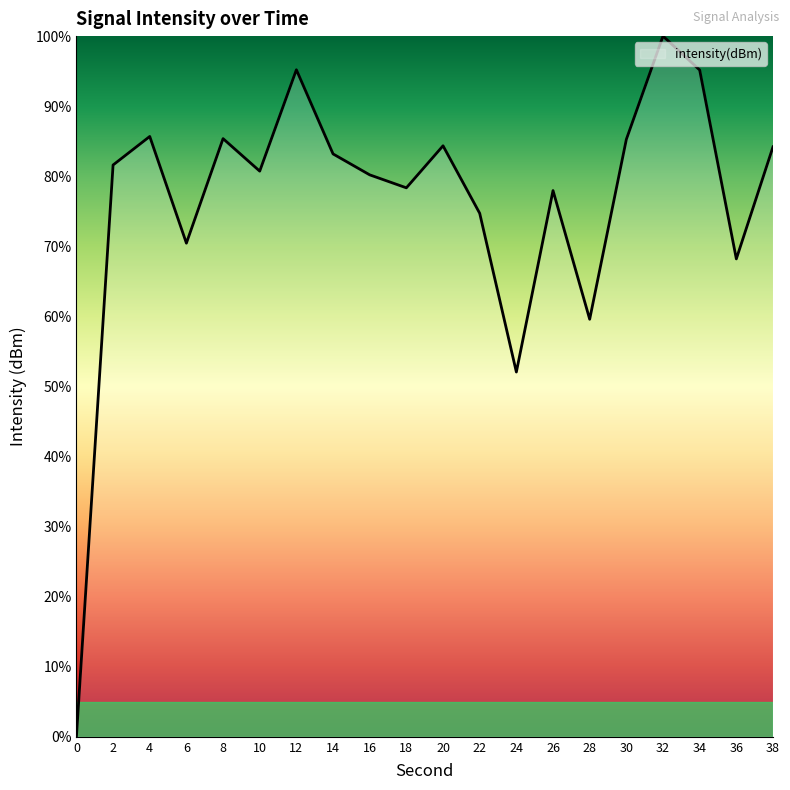

Where is the first local maximum?

4